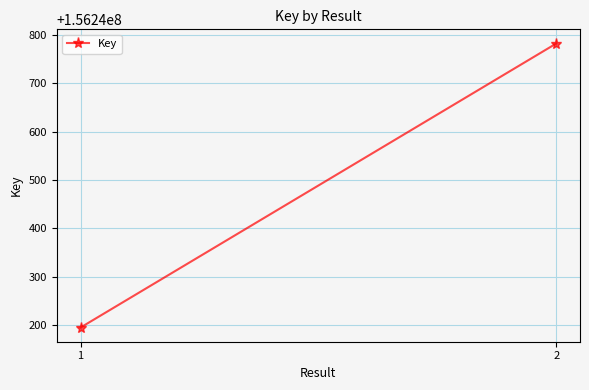

Which category has the highest value across all series?

2